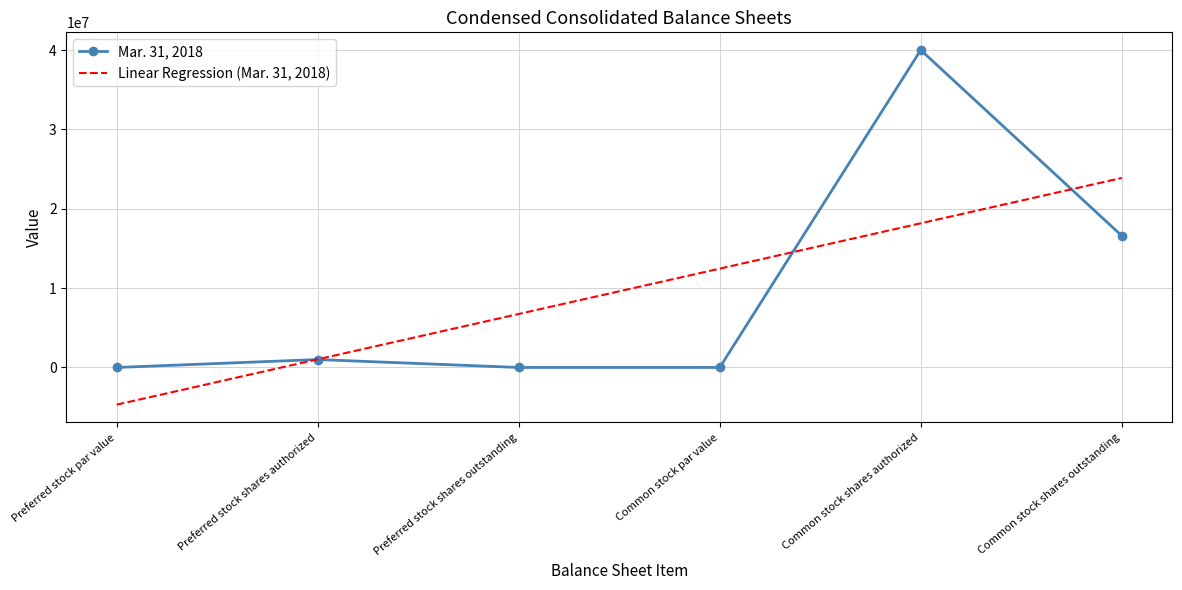

Which series changed the most between Common stock par value and Common stock shares authorized?

Mar. 31, 2018